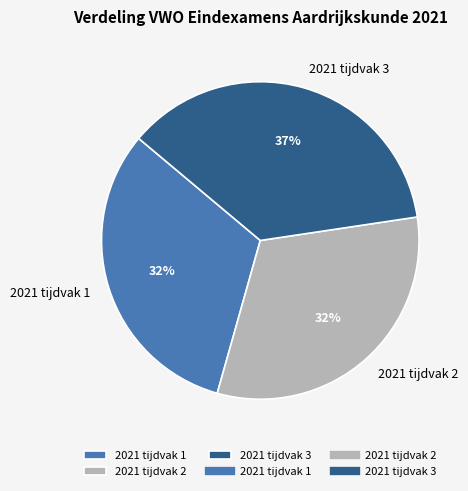

Combined, do 2021 tijdvak 2 and 2021 tijdvak 3 account for over 50%?

Yes